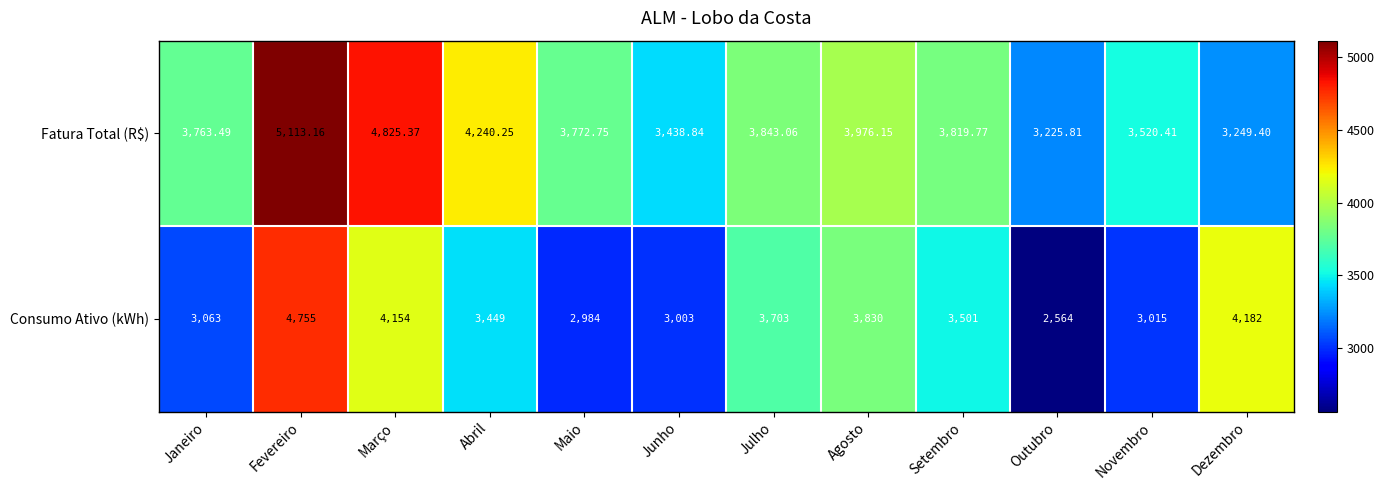

Which series has the largest range (max minus min)?

Consumo Ativo (kWh)